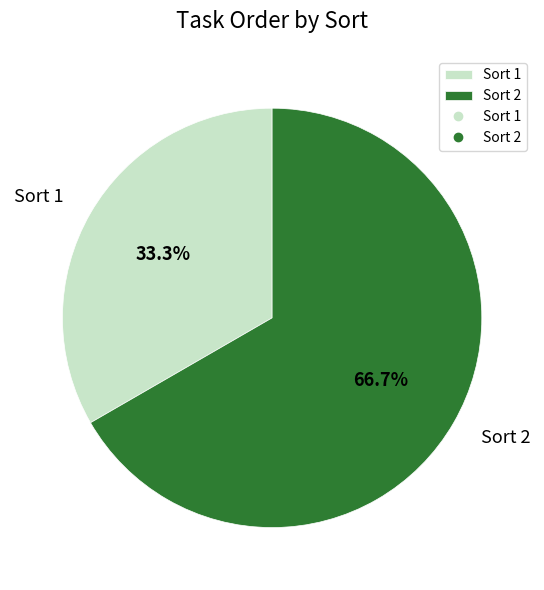

To the nearest percent, what portion does Sort 2 represent?

67%